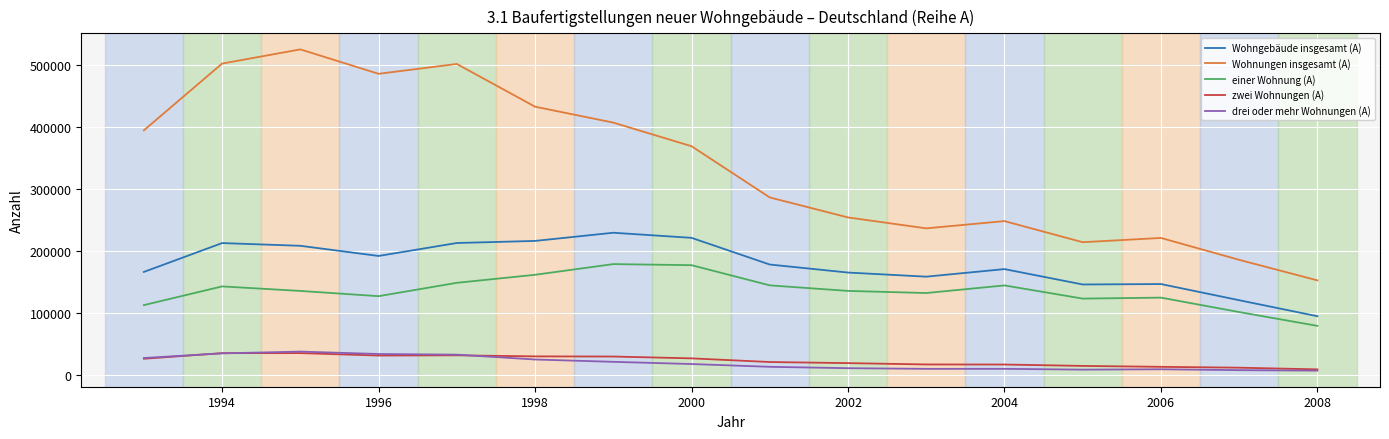

What is the maximum value shown in the chart?

524606